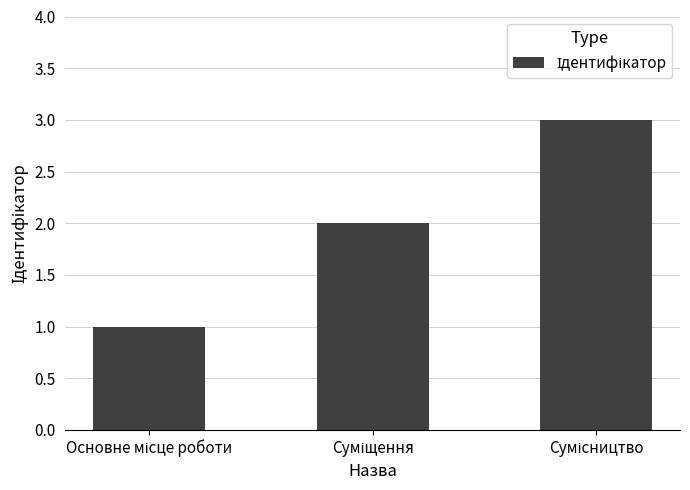

What is the maximum value shown in the chart?

3